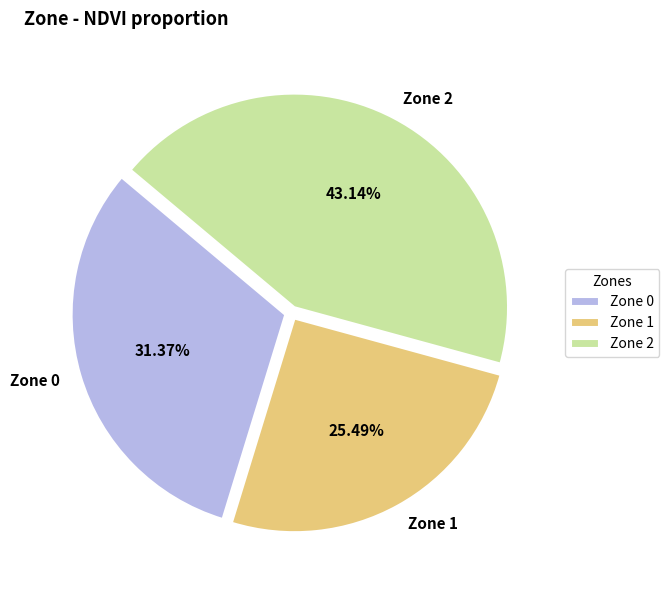

How many segments does this pie chart have?

3